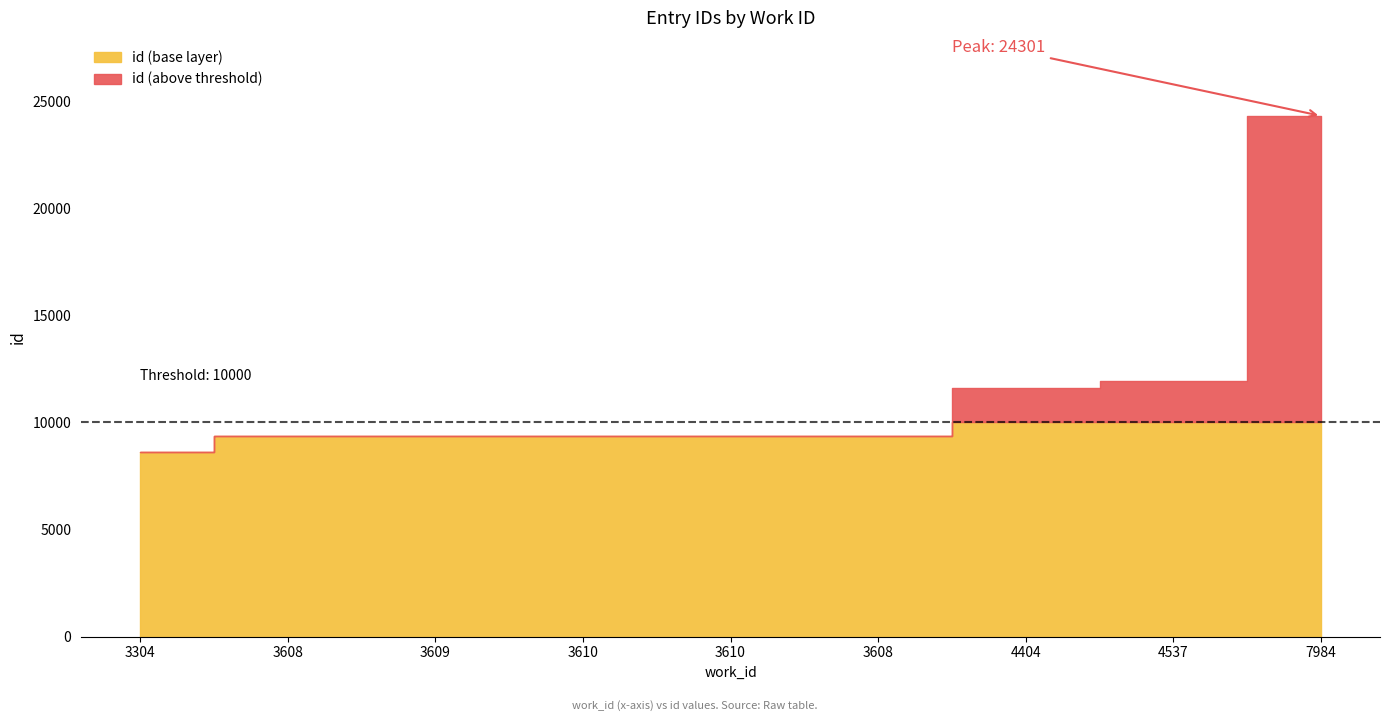

Reading right to left, list all the values displayed in this chart.

24301	11935	11603	9370	9365	9364	9362	9361	8613